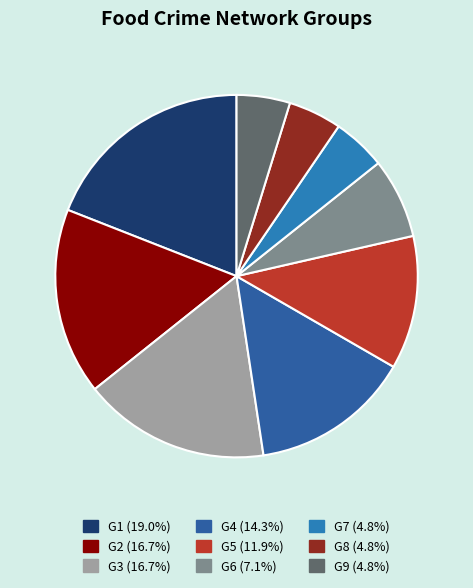

Does any single category account for the majority?

No